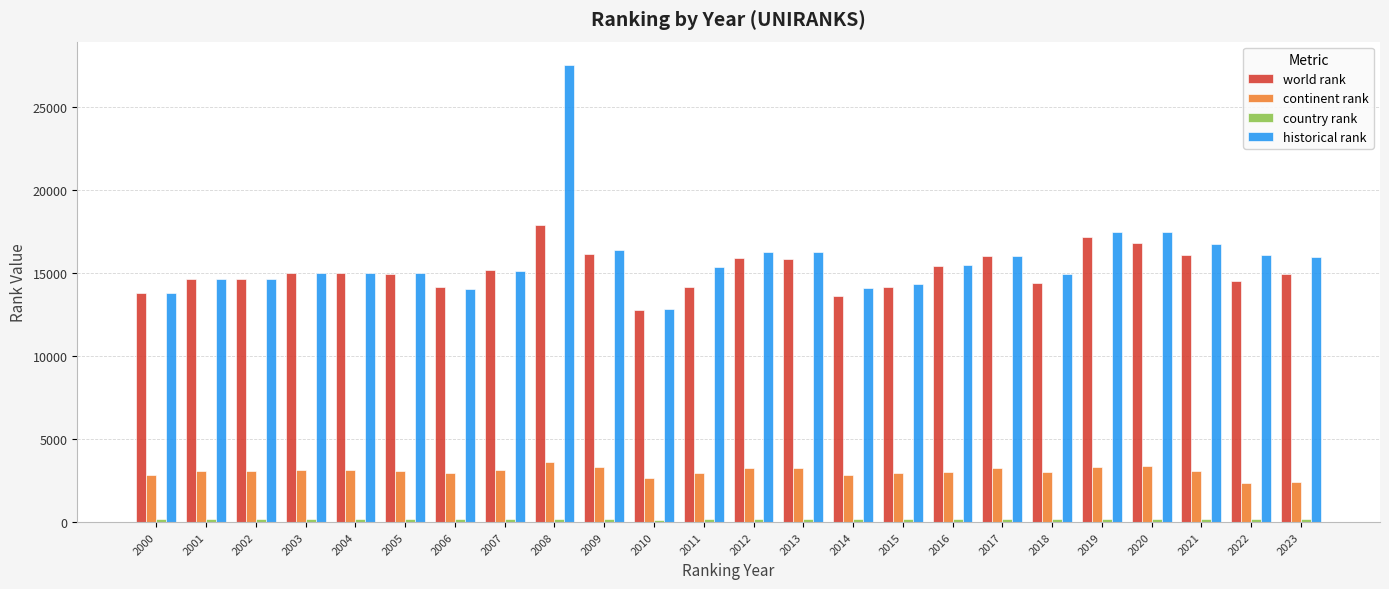

Is it true that continent rank equals 4141 at 2014?

False